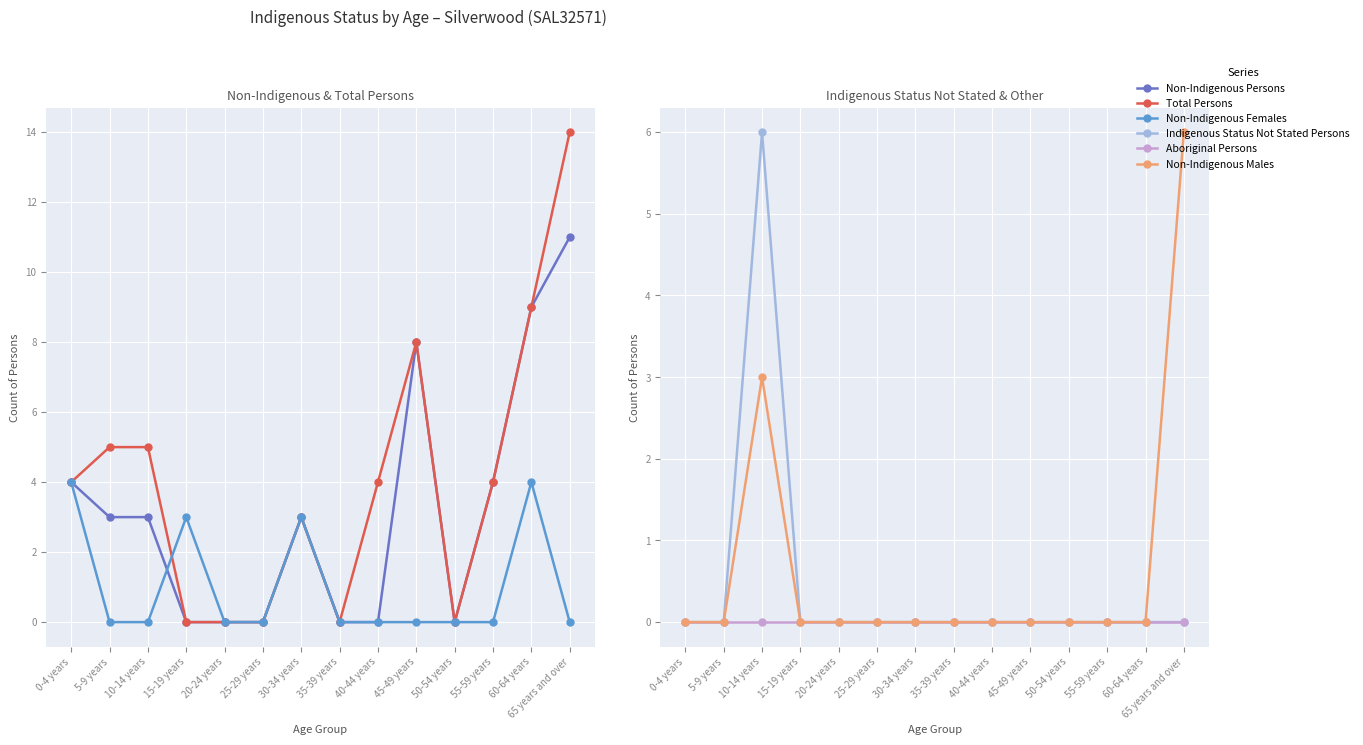

Does the chart display data point markers on the line(s)?

Yes